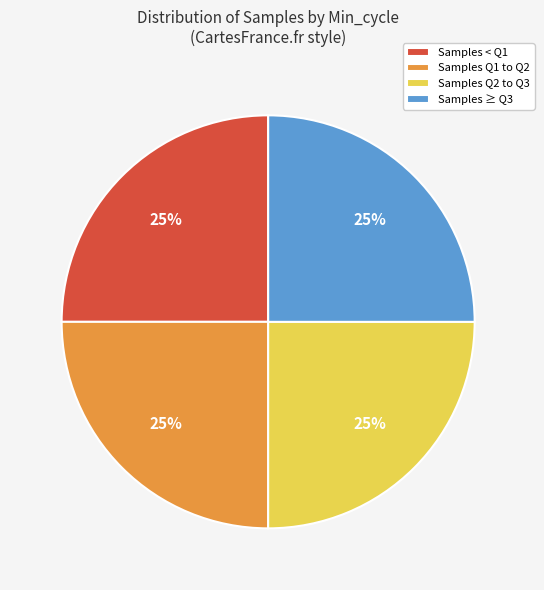

To the nearest percent, what portion does Samples ≥ Q3 represent?

25%